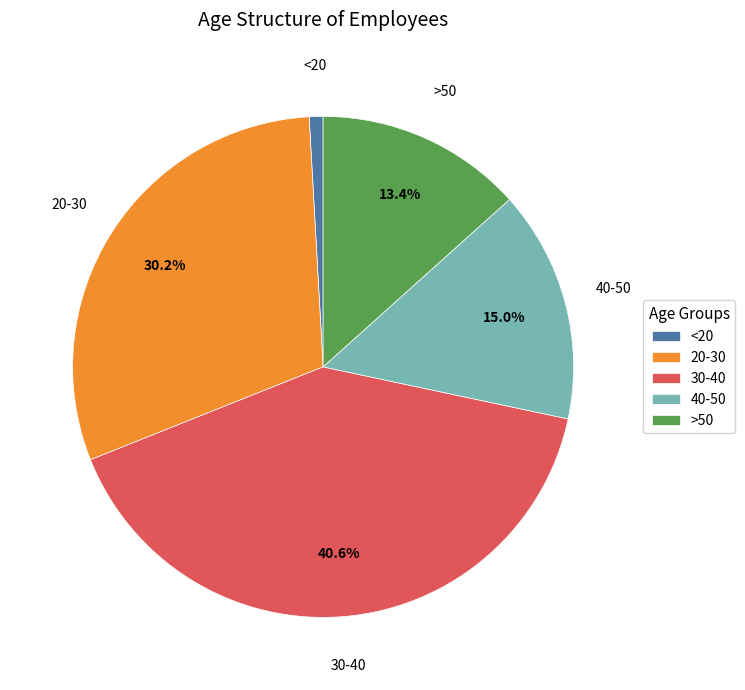

Which category has the smallest portion of the pie?

<20